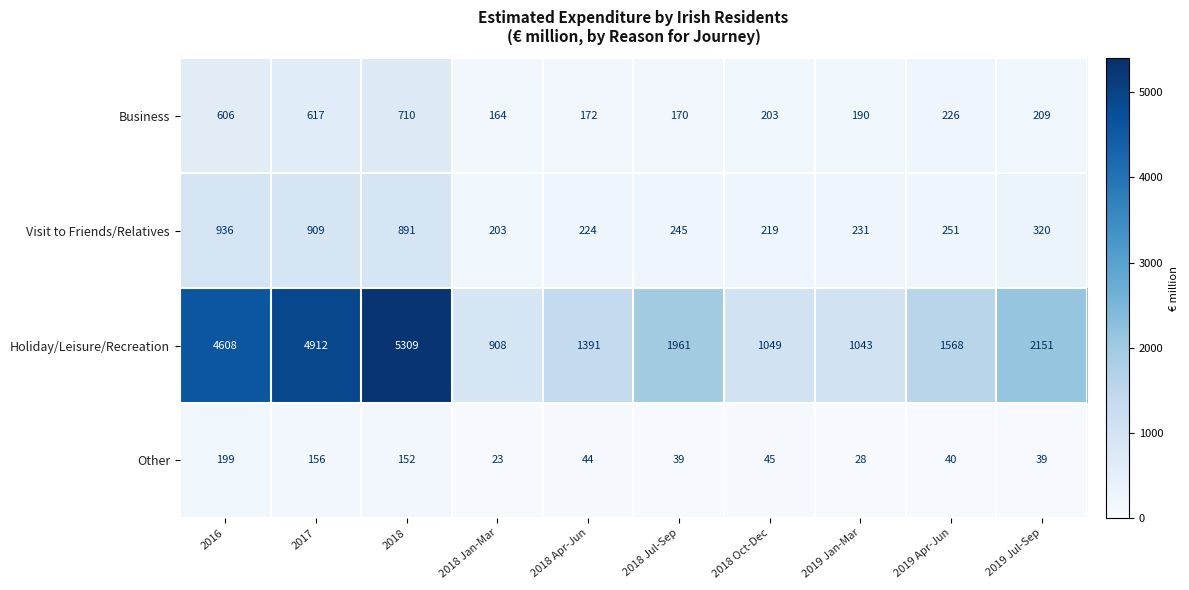

What is the minimum value shown in the chart?

23